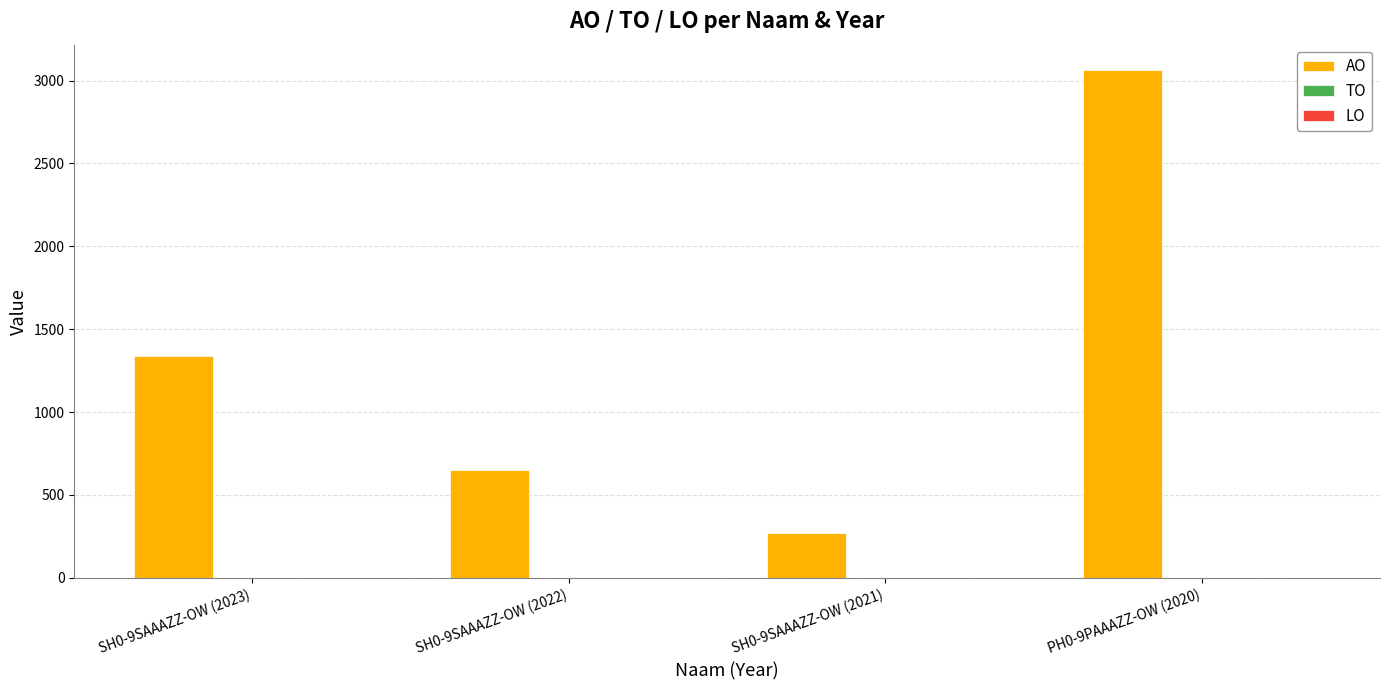

List the labels in order of value, largest first.

PH0-9PAAAZZ-OW (2020), SH0-9SAAAZZ-OW (2023), SH0-9SAAAZZ-OW (2022), SH0-9SAAAZZ-OW (2021)